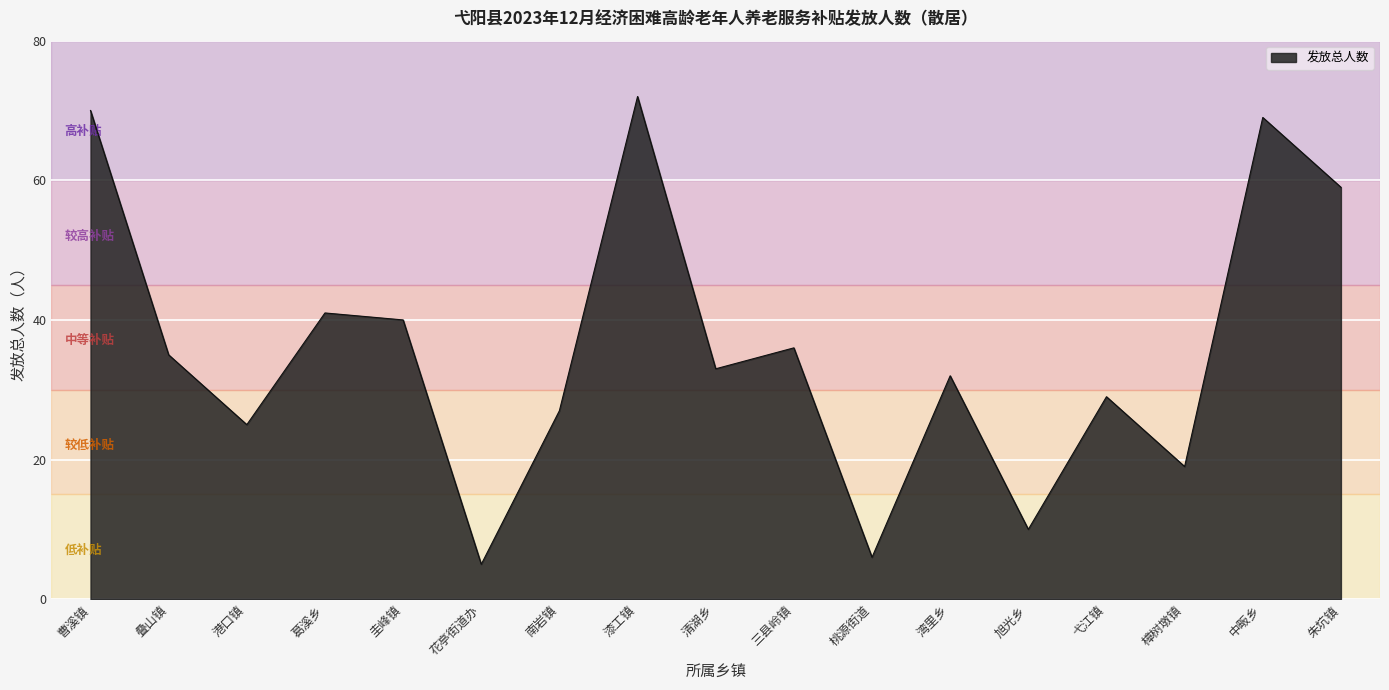

What position from the right is 港口镇?

15